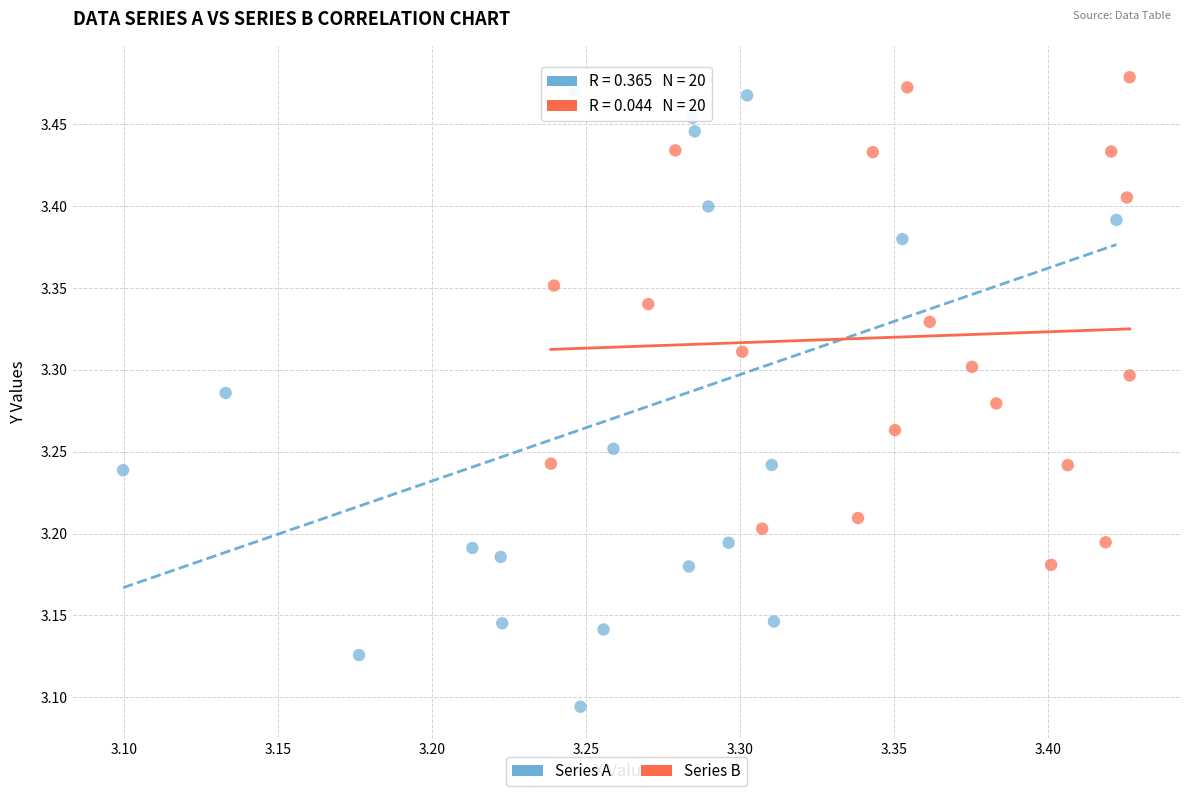

Which series has the largest Y range (max minus min)?

Series A